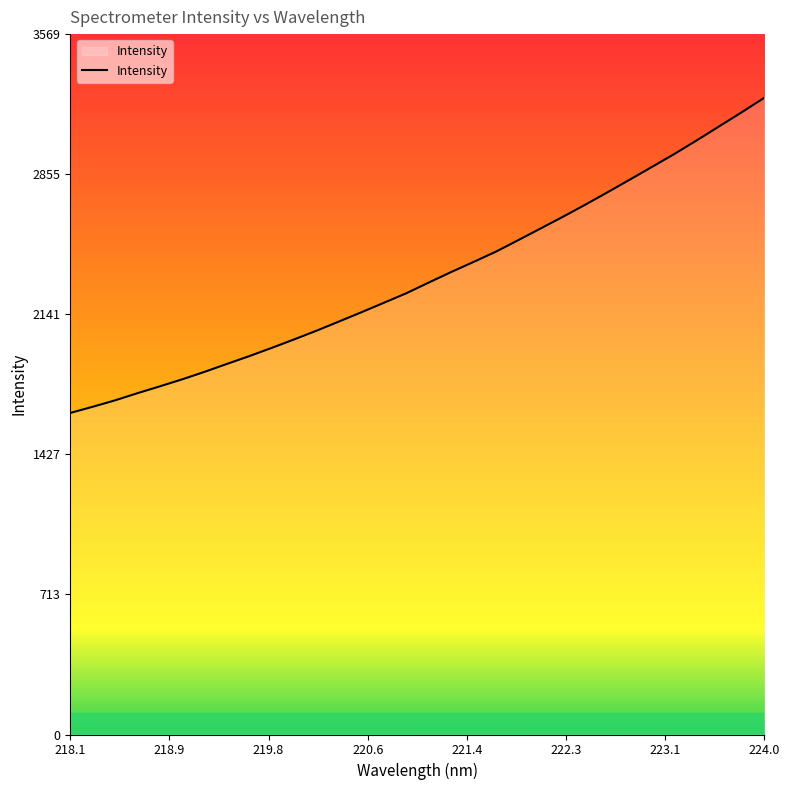

Reading left to right, list all the values displayed in this chart.

1639.0	1670.4	1703.2	1739.7	1774.6	1810.5	1848.7	1889.2	1929.1	1970.9	2014.2	2058.6	2105.3	2152.4	2200.6	2249.0	2303.4	2357.0	2408.4	2460.8	2519.6	2579.2	2638.9	2700.6	2764.3	2829.0	2894.4	2960.4	3029.6	3101.0	3172.1	3245.3